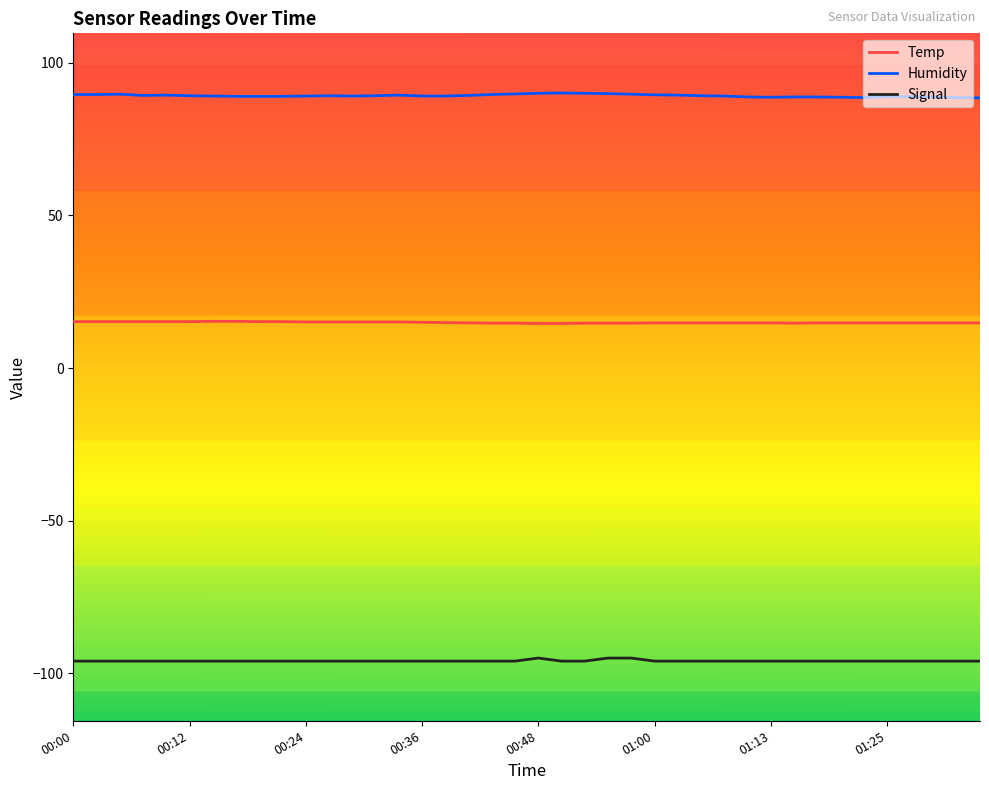

What is the lowest value of the Humidity series?

88.5